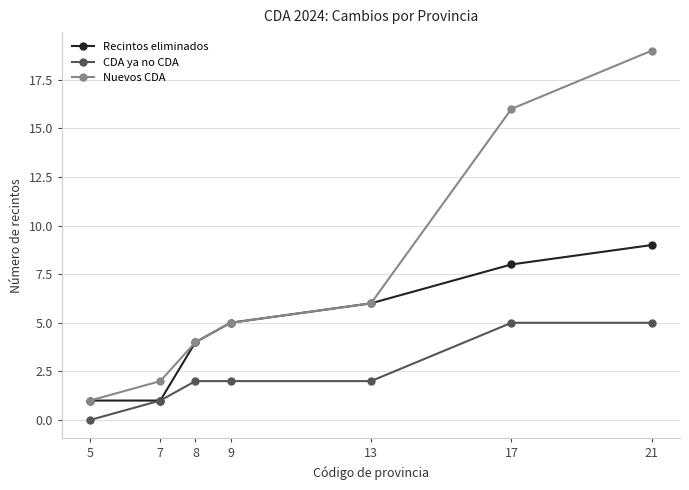

At which category is the sum across all series the highest?

21